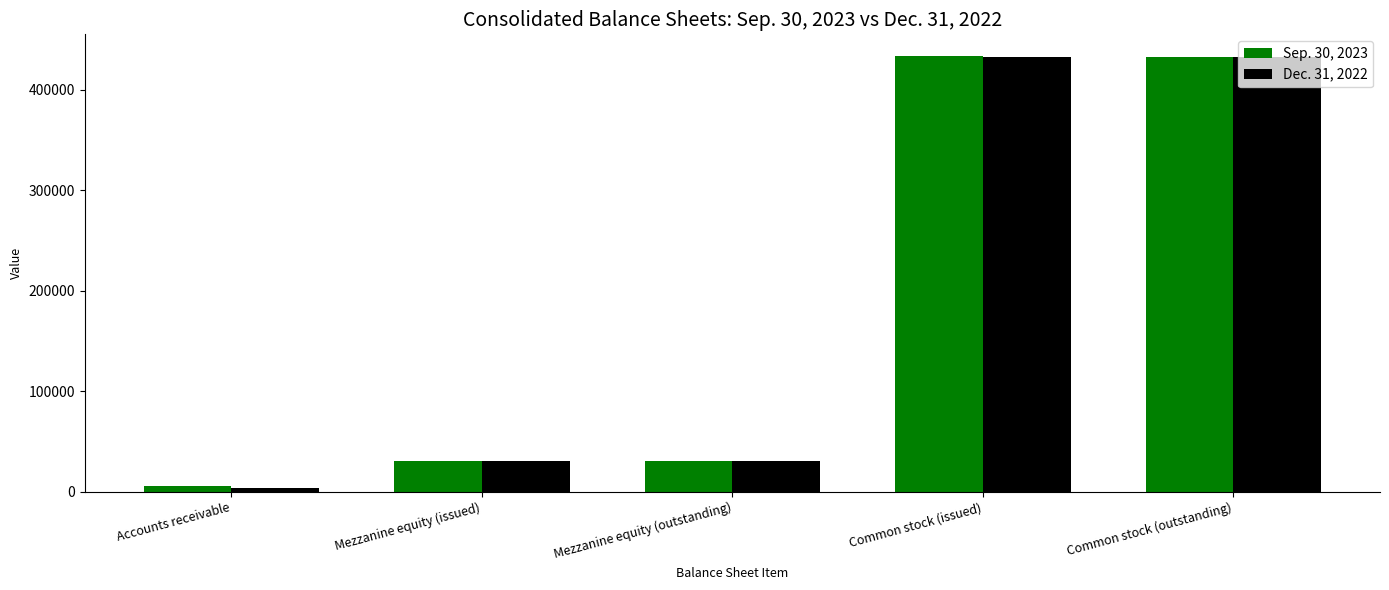

Which series has the widest spread of values?

Dec. 31, 2022